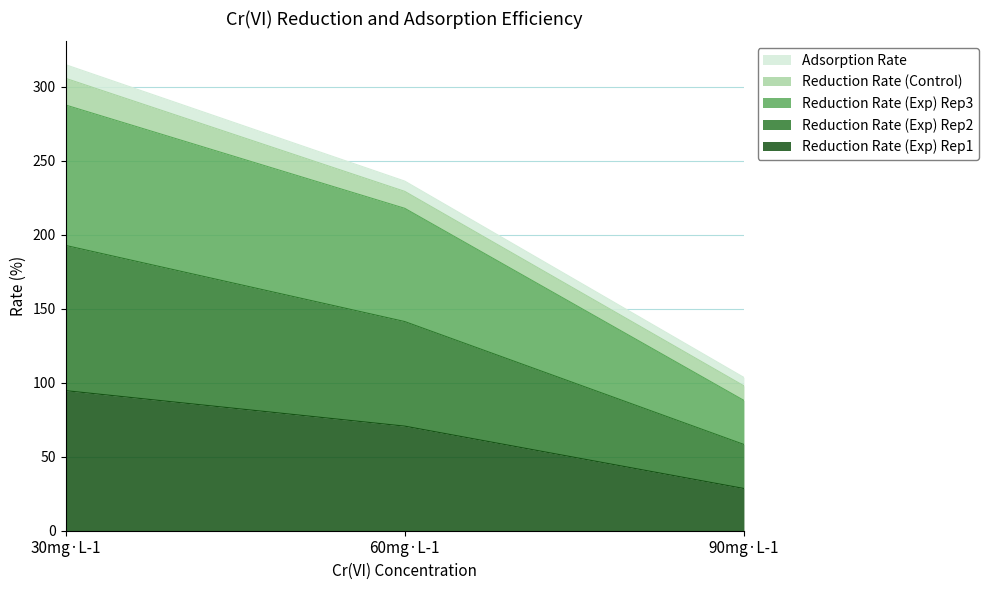

True or false: Reduction Rate (Exp) Rep1 has a value of 70.7 at 60mg·L-1.

True